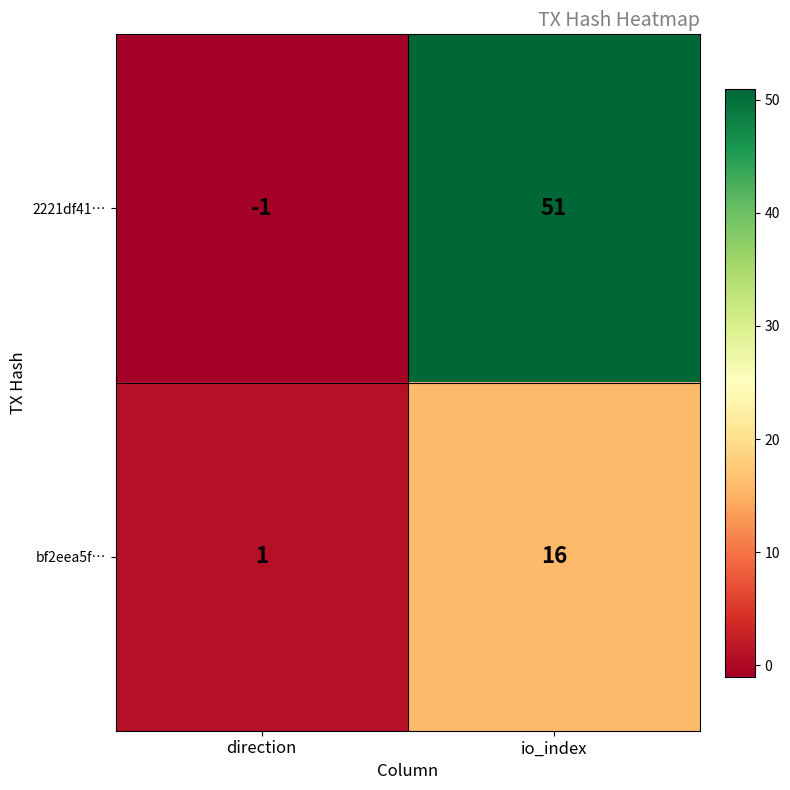

The value of bf2eea5f… at direction is 2. True or false?

False